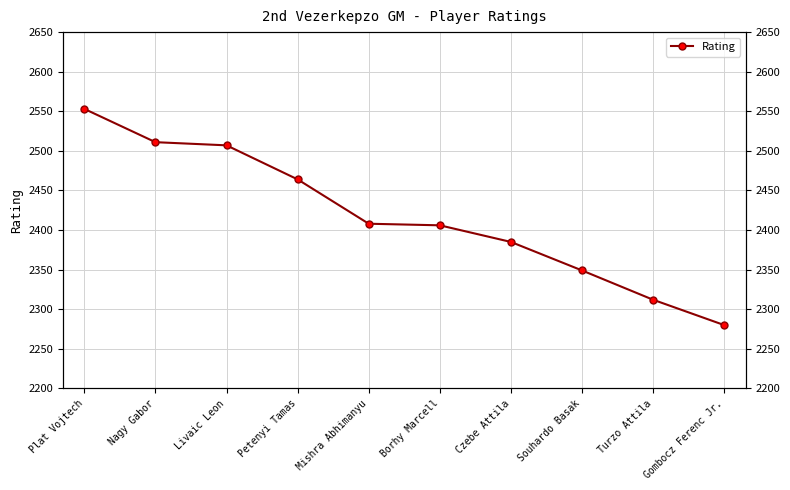

Count the number of values greater than 2408.

4